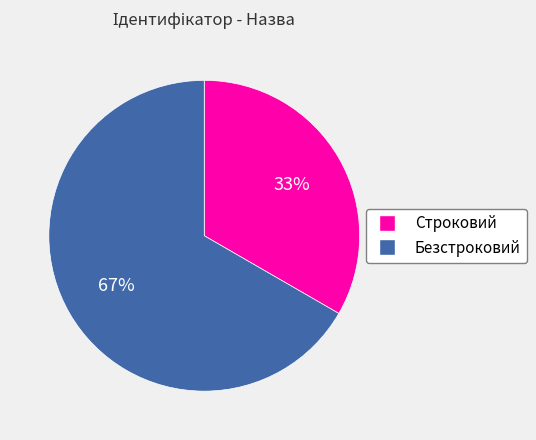

Which has a higher value, Безстроковий or Строковий?

Безстроковий